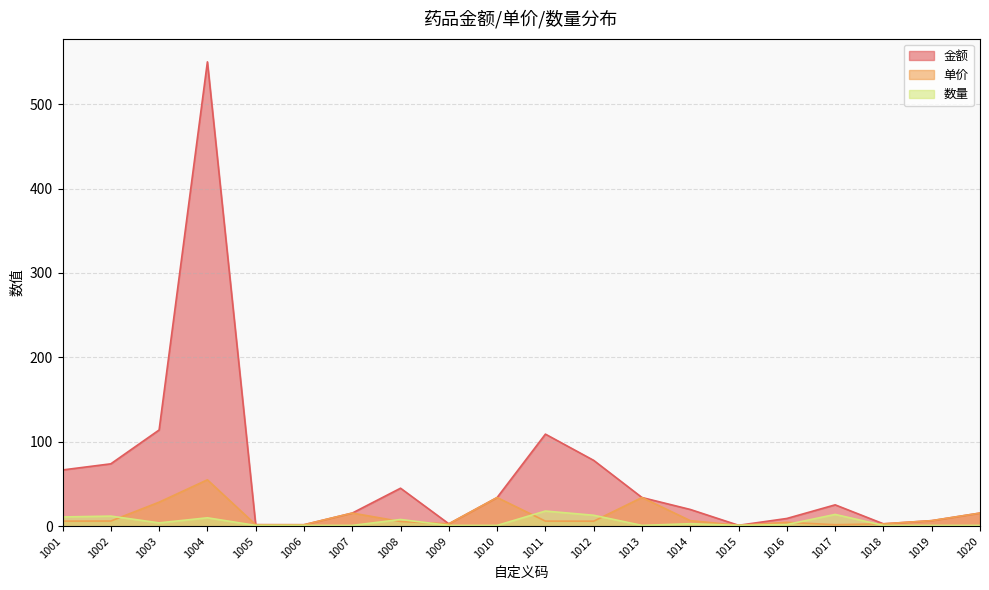

Reading right to left, what are all the values shown in this chart?

金额: 1020=15.6	1019=6.6	1018=2.9	1017=25.3	1016=9.2	1015=1.1	1014=19.9	1013=34.0	1012=78.0	1011=109.1	1010=34.0	1009=2.9	1008=45.0	1007=15.6	1006=1.8	1005=1.8	1004=550.0	1003=114.0	1002=73.9	1001=66.7
单价: 1020=15.6	1019=6.6	1018=2.9	1017=1.8	1016=4.6	1015=1.1	1014=6.6	1013=34.0	1012=6.0	1011=6.1	1010=34.0	1009=2.9	1008=5.6	1007=15.6	1006=1.8	1005=1.8	1004=55.0	1003=28.5	1002=6.2	1001=6.1
数量: 1020=1.0	1019=1.0	1018=1.0	1017=14.0	1016=2.0	1015=1.0	1014=3.0	1013=1.0	1012=13.0	1011=18.0	1010=1.0	1009=1.0	1008=8.0	1007=1.0	1006=1.0	1005=1.0	1004=10.0	1003=4.0	1002=12.0	1001=11.0